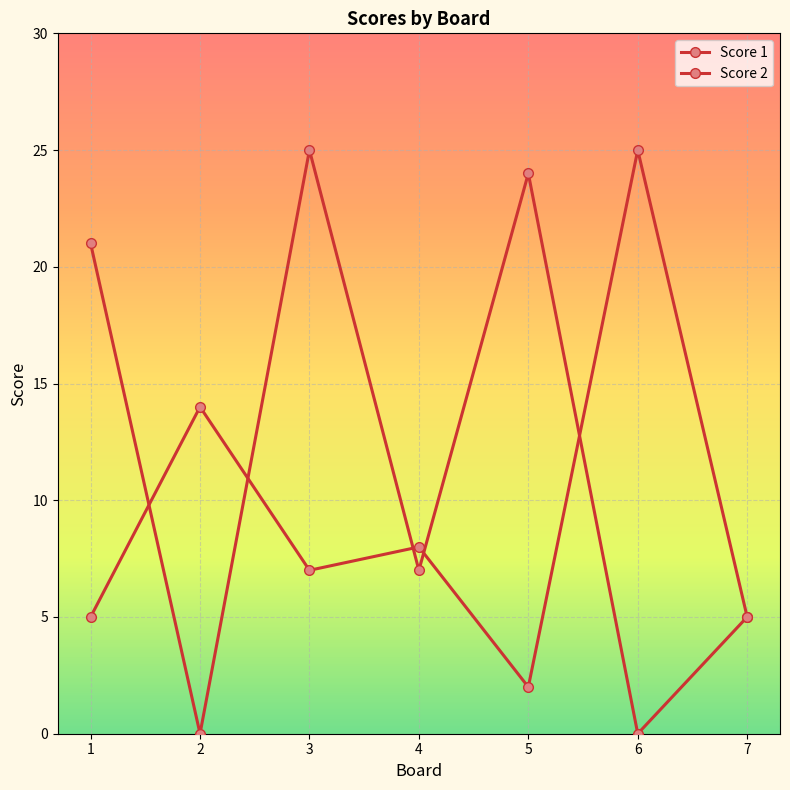

Does the chart have visible grid lines?

Yes